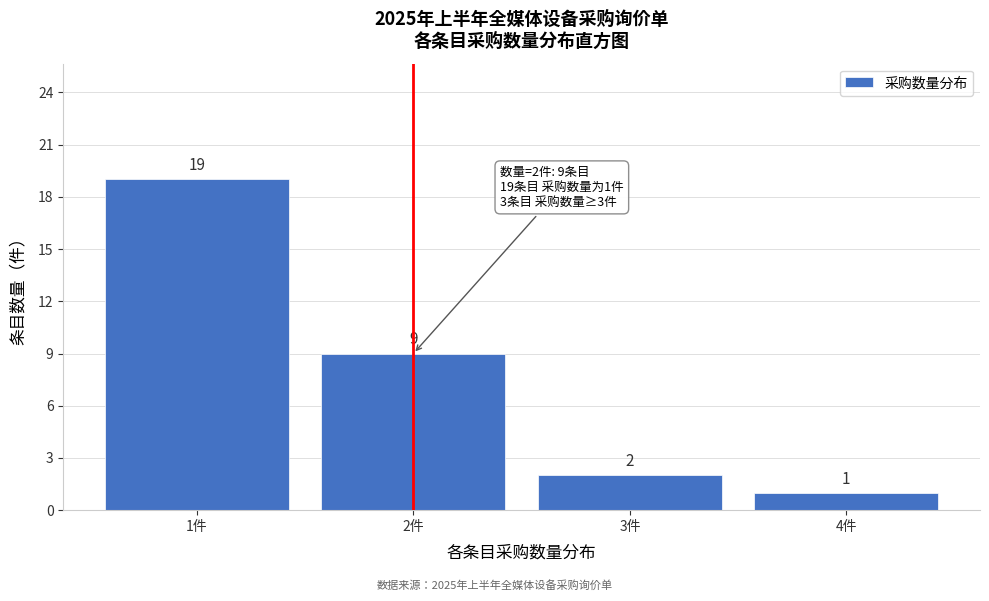

Reading left to right, extract all data points from this chart.

19	9	2	1